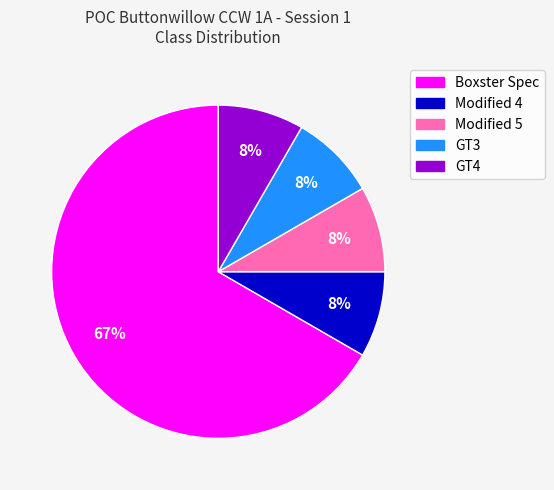

Combined, do Boxster Spec and GT3 account for over 50%?

Yes